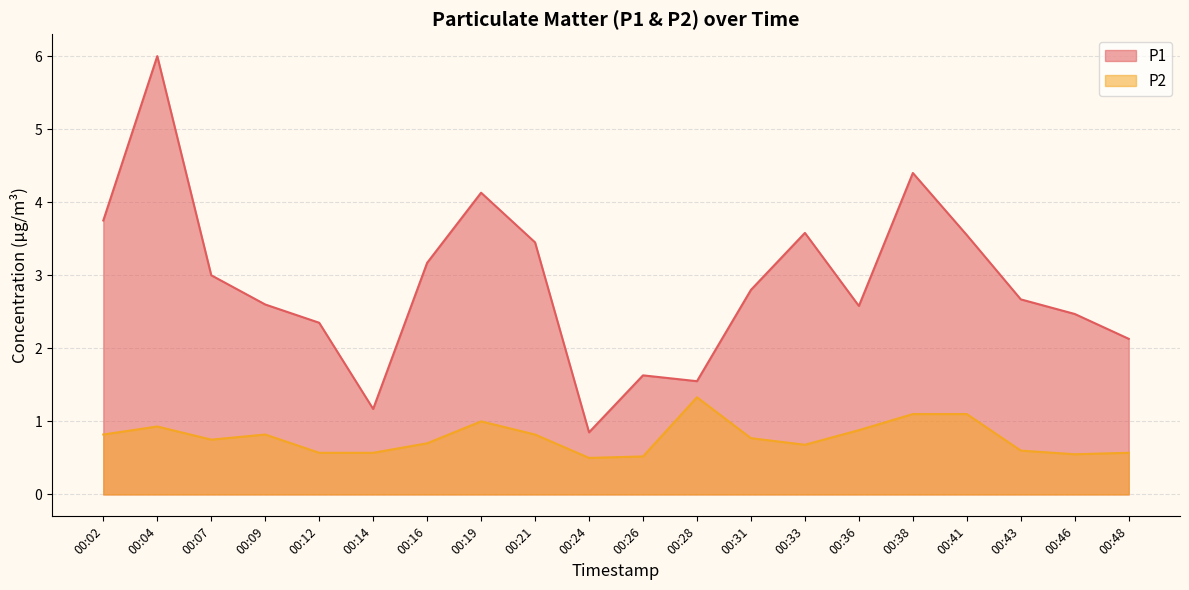

The value of P1 at 00:09 is 2.6. True or false?

True